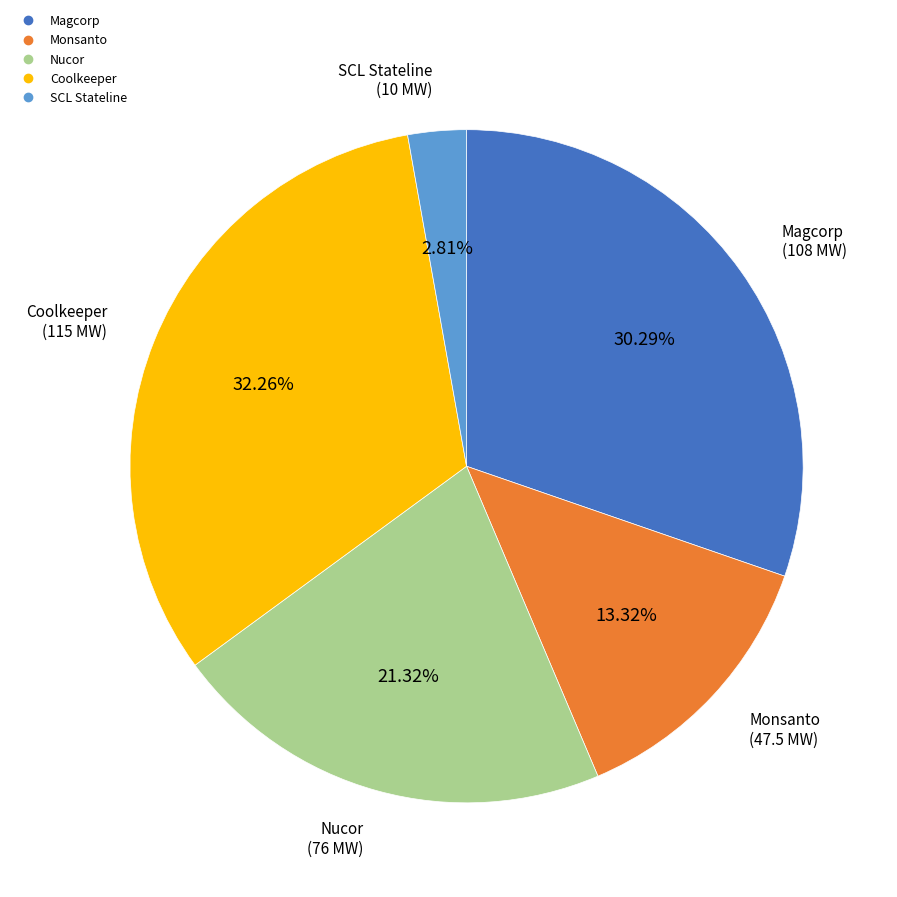

Between Magcorp and SCL Stateline, which is larger?

Magcorp